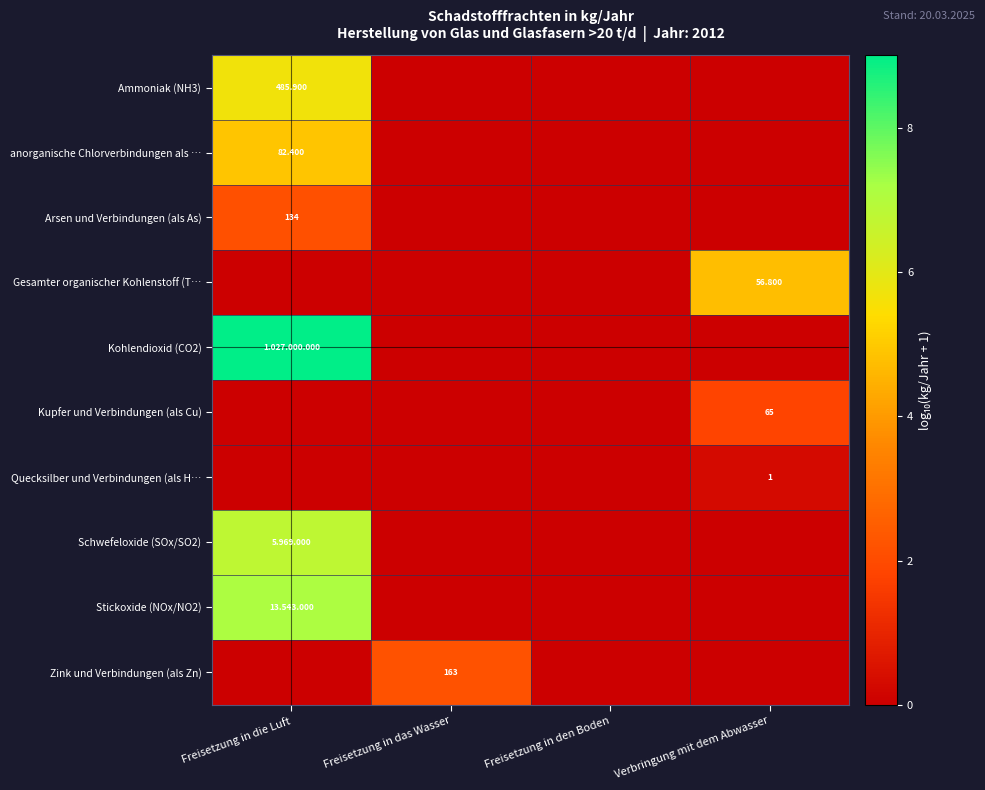

Between Freisetzung in die Luft and Verbringung mit dem Abwasser, which is larger?

Freisetzung in die Luft